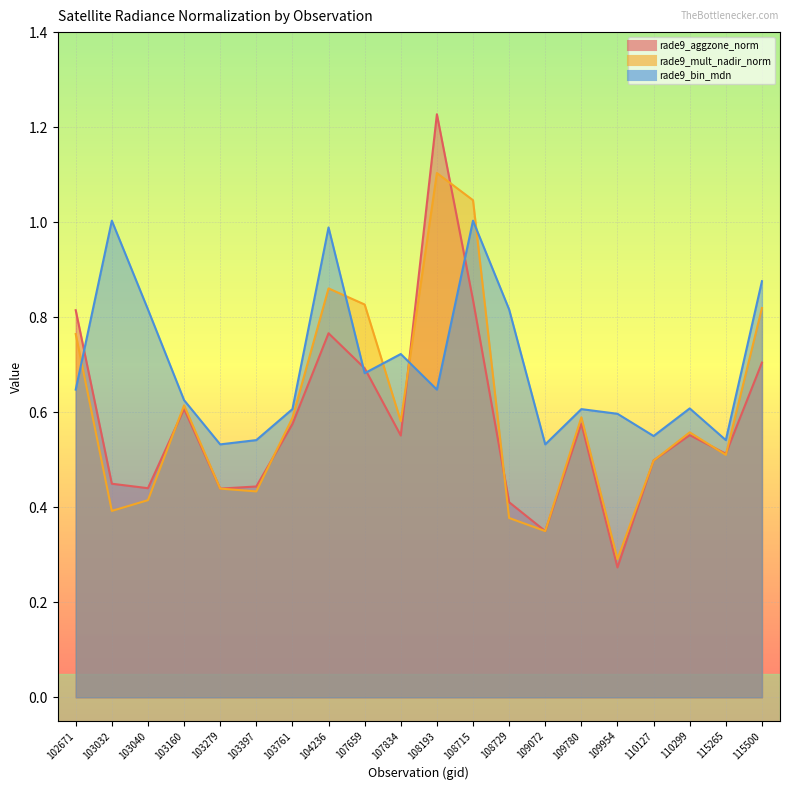

How many times do rade9_bin_mdn and rade9_aggzone_norm cross each other?

5